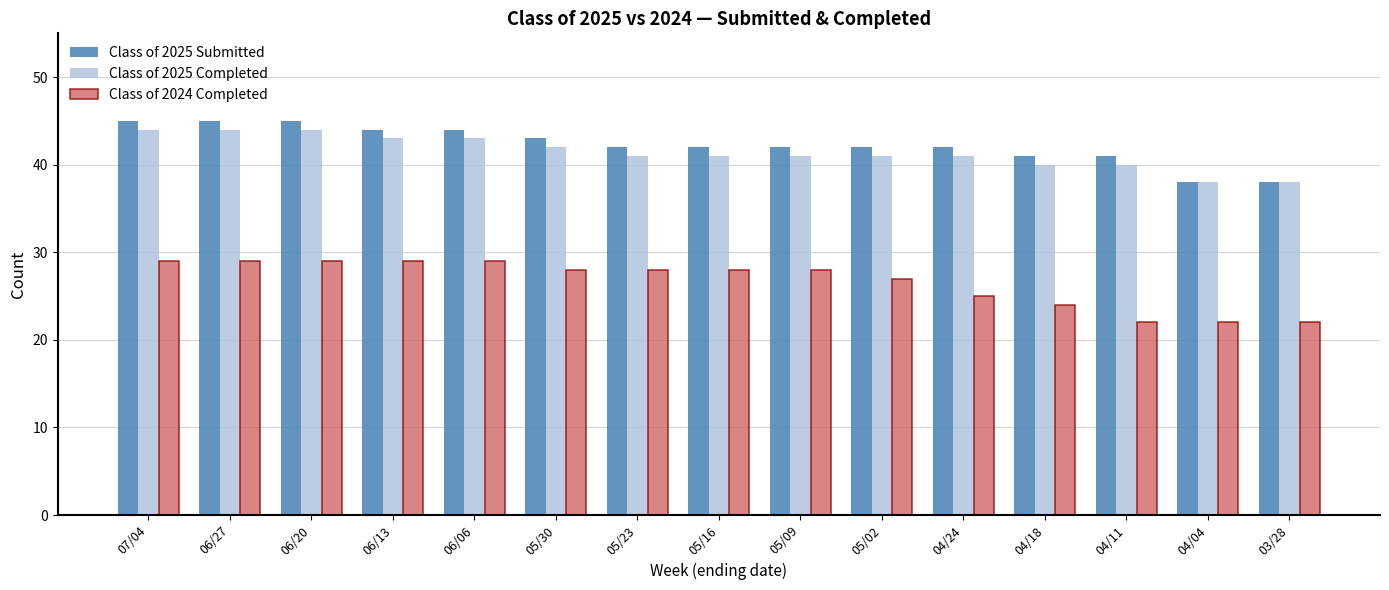

How many series are shown in this chart?

3